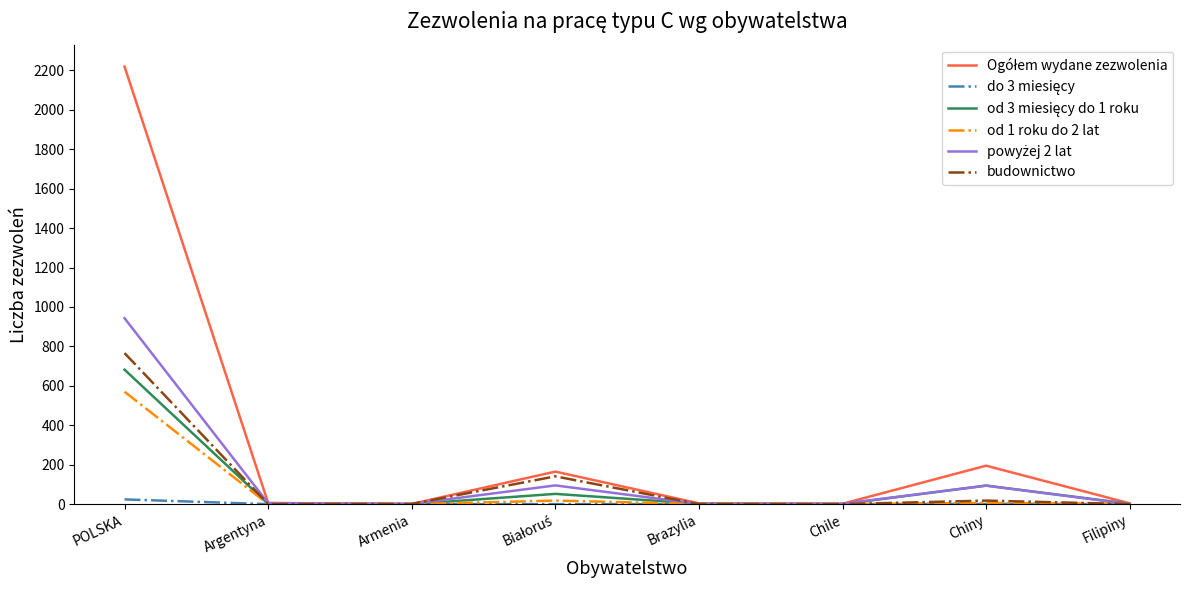

Which category has the highest value across all series?

POLSKA